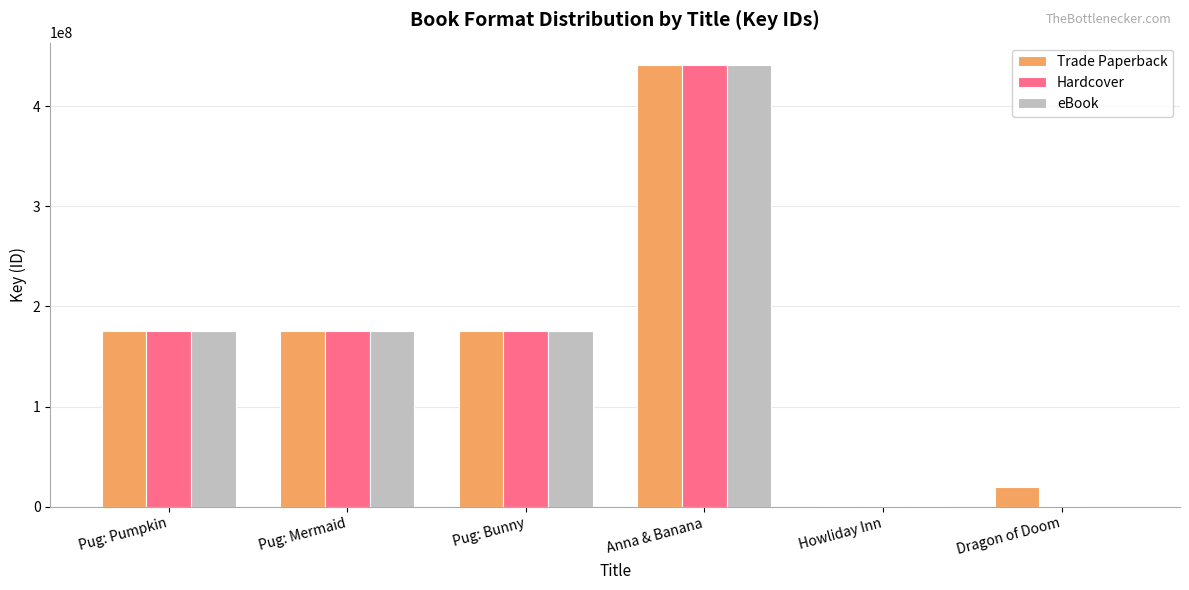

Which label corresponds to the largest value in the chart?

Anna & Banana